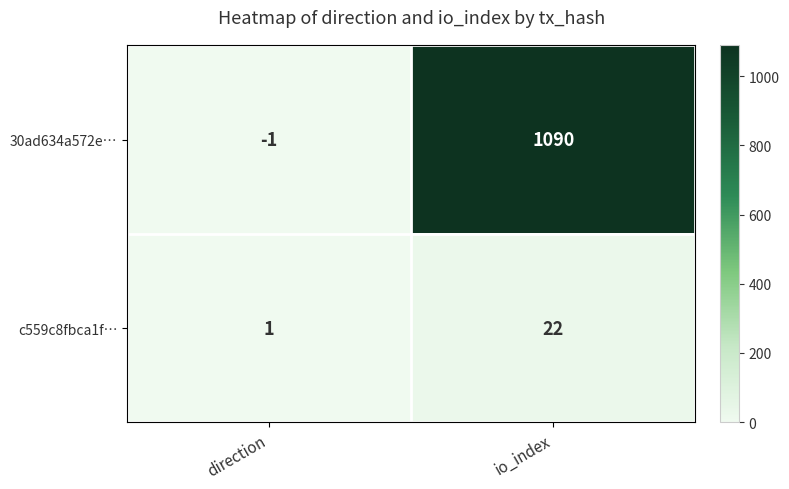

Which label corresponds to the largest value in the chart?

io_index